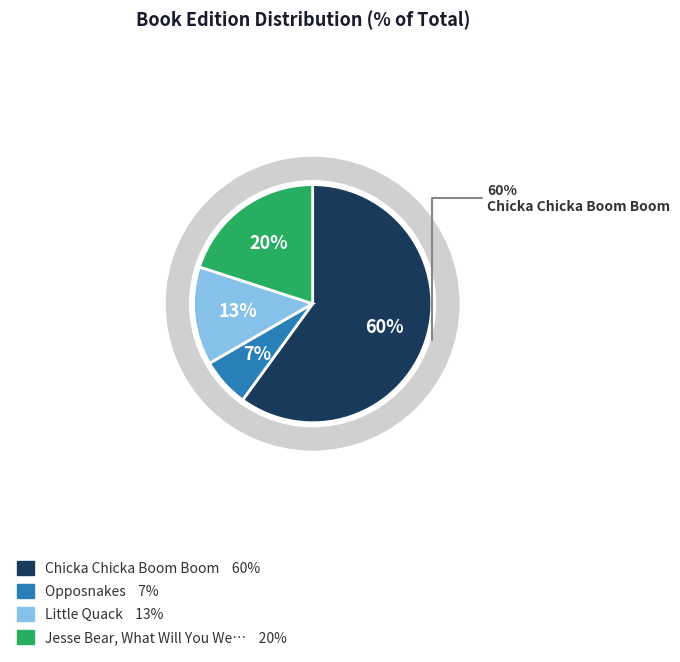

Count the number of slices in the pie.

4